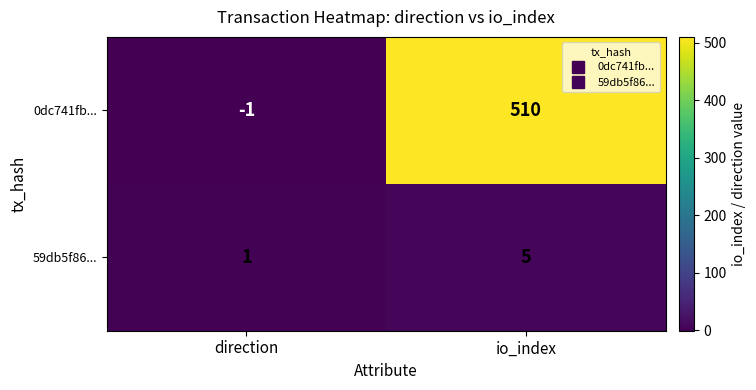

Count the number of data series in this chart.

2